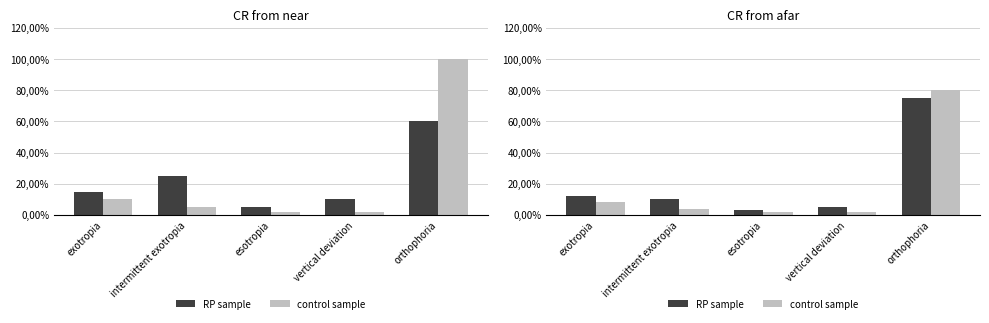

Are the bars grouped side by side (vs. stacked)?

Yes